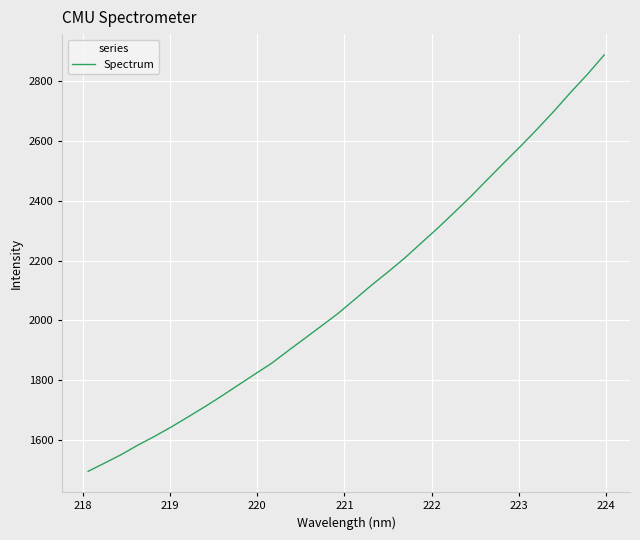

What is the difference between the maximum and minimum values?

1394.7